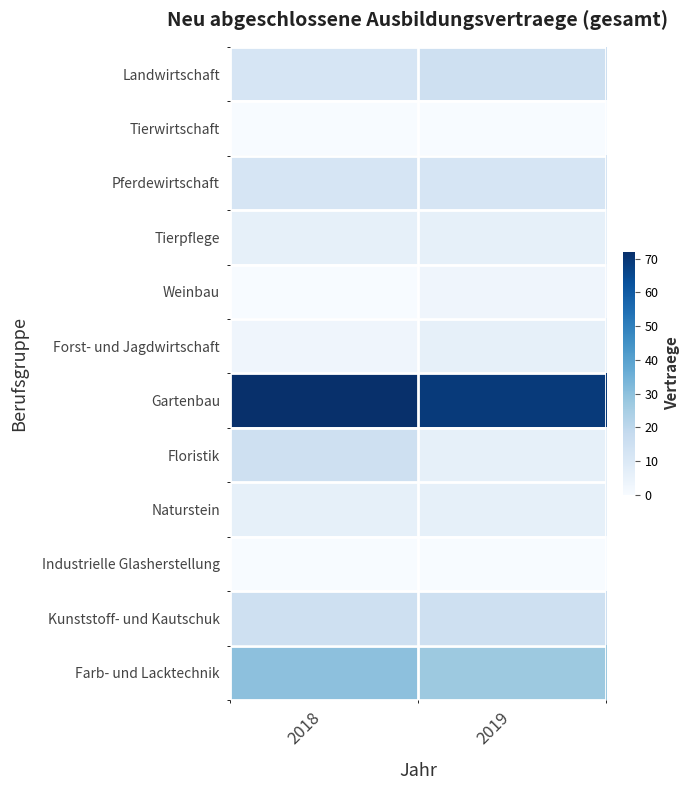

Rank the series at 2019 from highest to lowest value.

Gartenbau, Farb- und Lacktechnik, Landwirtschaft, Kunststoff- und Kautschuk, Pferdewirtschaft, Tierpflege, Forst- und Jagdwirtschaft, Floristik, Naturstein, Weinbau, Tierwirtschaft, Industrielle Glasherstellung